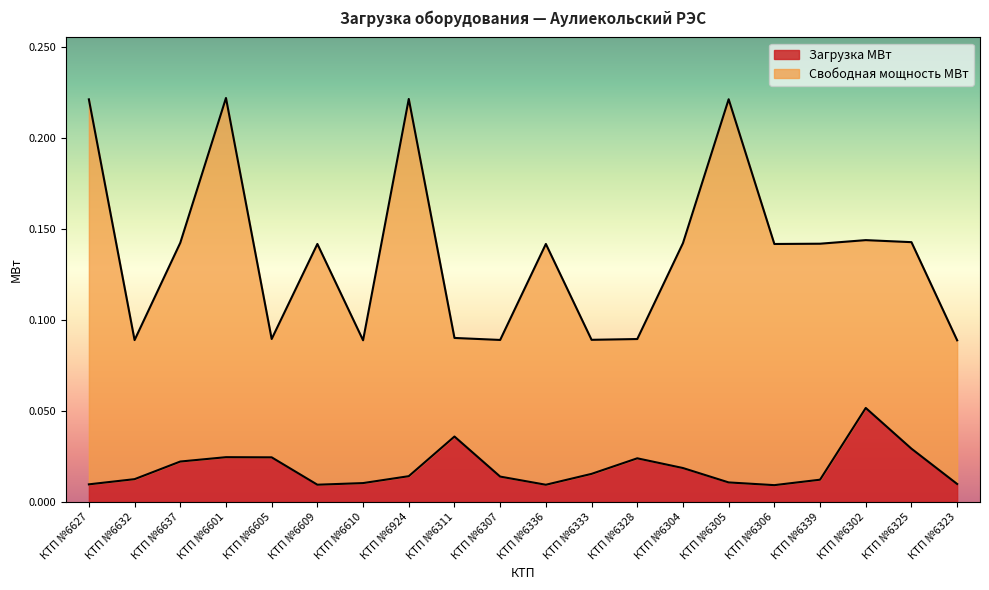

List the labels in order of value, smallest first.

КТП №6306, КТП №6336, КТП №6609, КТП №6627, КТП №6323, КТП №6610, КТП №6305, КТП №6339, КТП №6632, КТП №6307, КТП №6924, КТП №6333, КТП №6304, КТП №6637, КТП №6328, КТП №6605, КТП №6601, КТП №6325, КТП №6311, КТП №6302